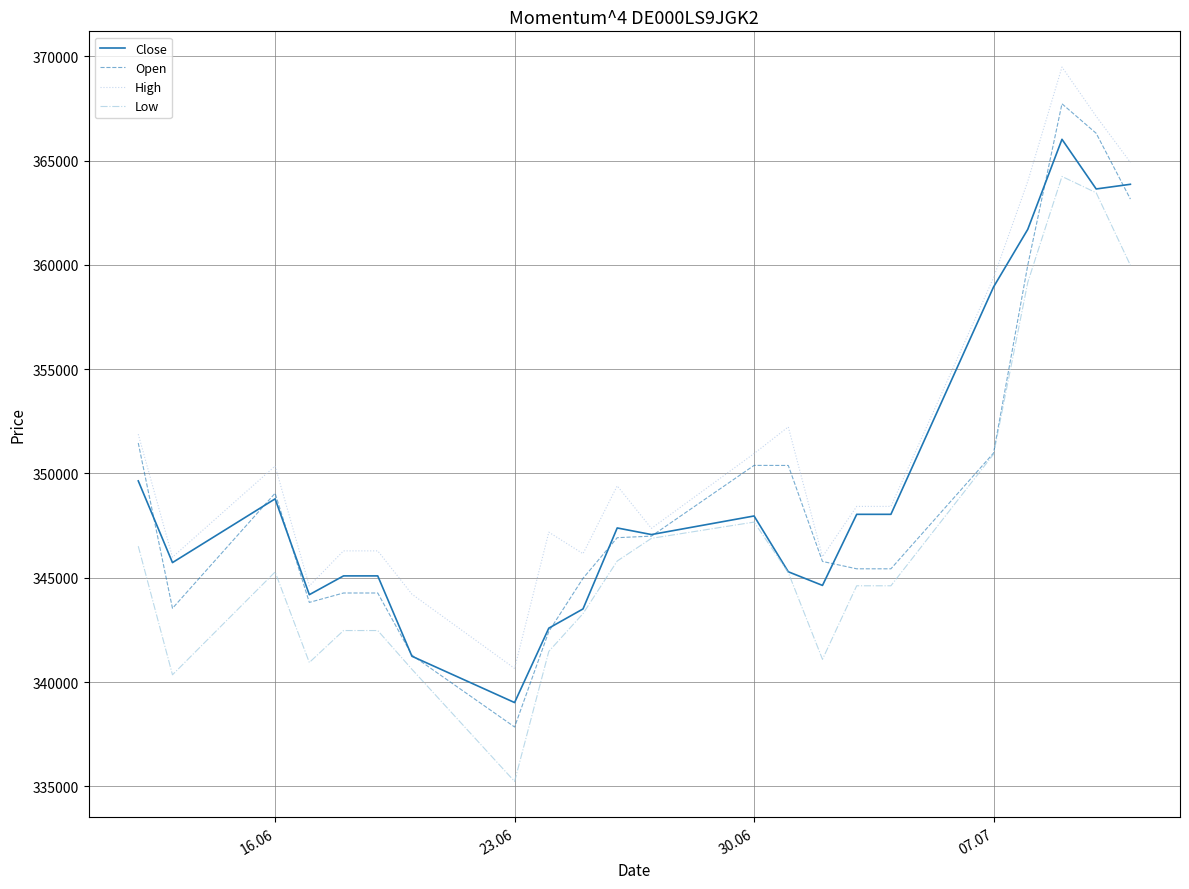

Which series has the widest spread of values?

Open